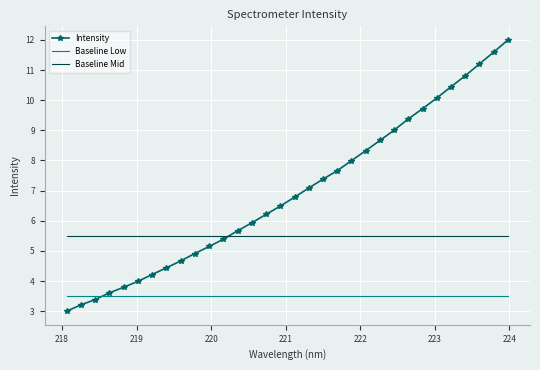

What is the maximum value shown in the chart?

12.0